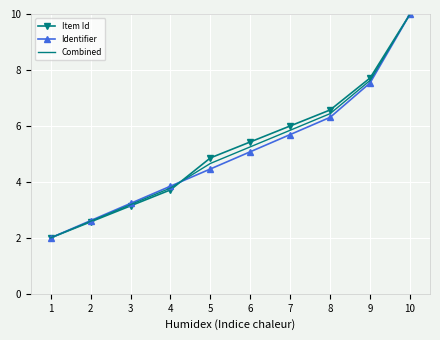

What are all the series names shown in the legend?

Item Id, Identifier, Combined